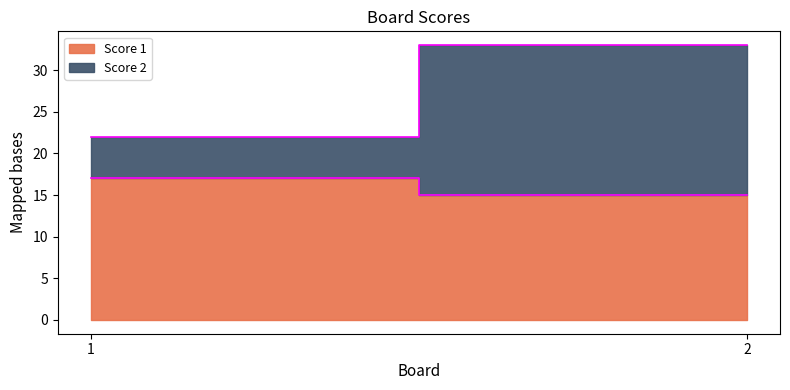

The value of Score 1 at 2 is 15. True or false?

True